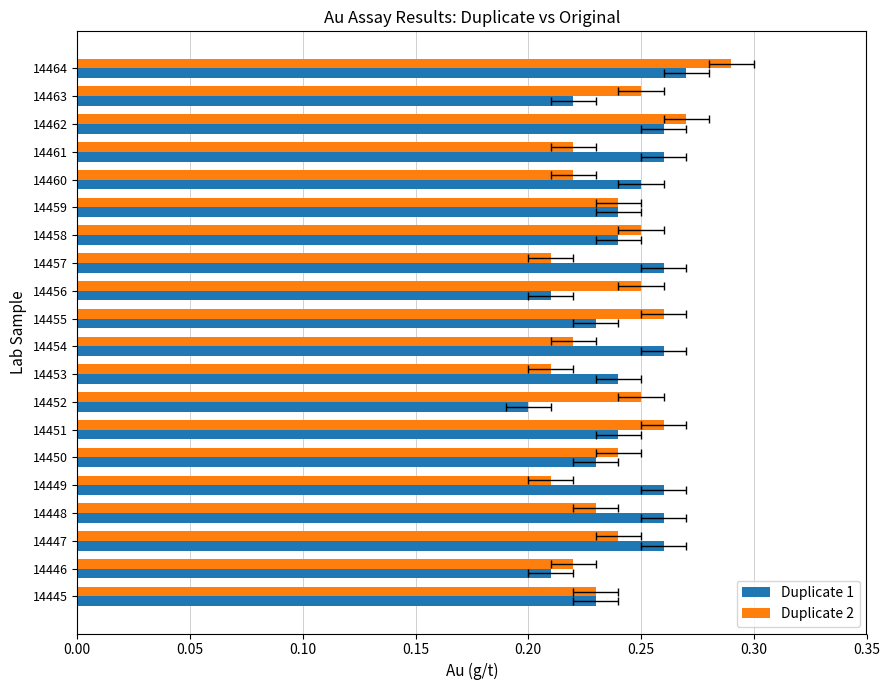

What is the greatest value displayed?

0.3